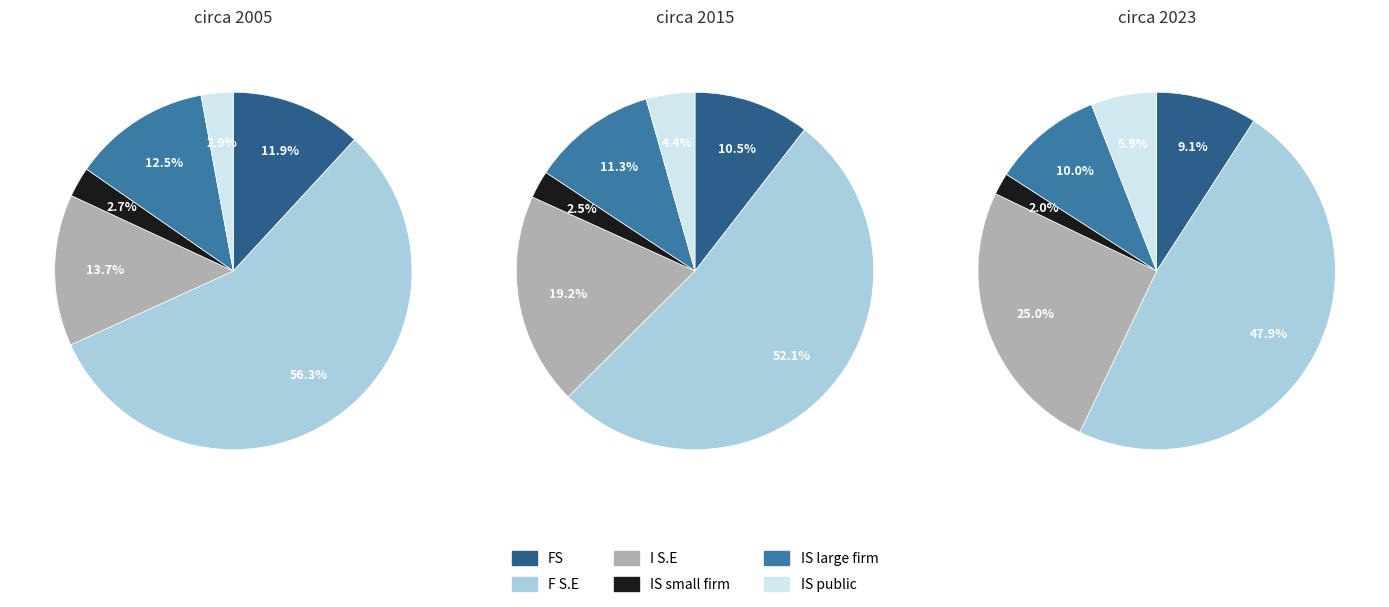

How many slices are in this pie chart?

6